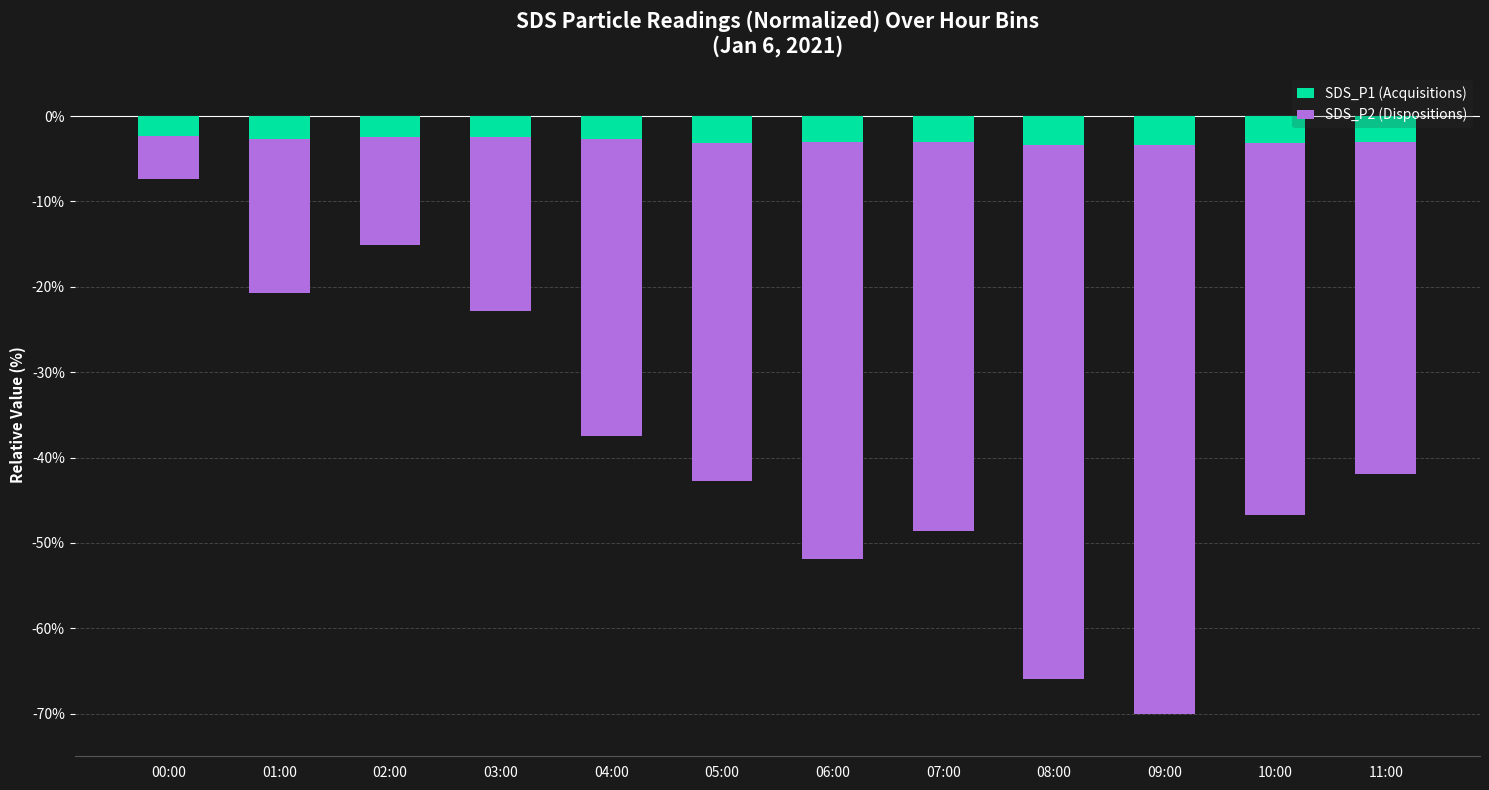

What is the average value of the SDS_P2 (Dispositions) series?

36.3